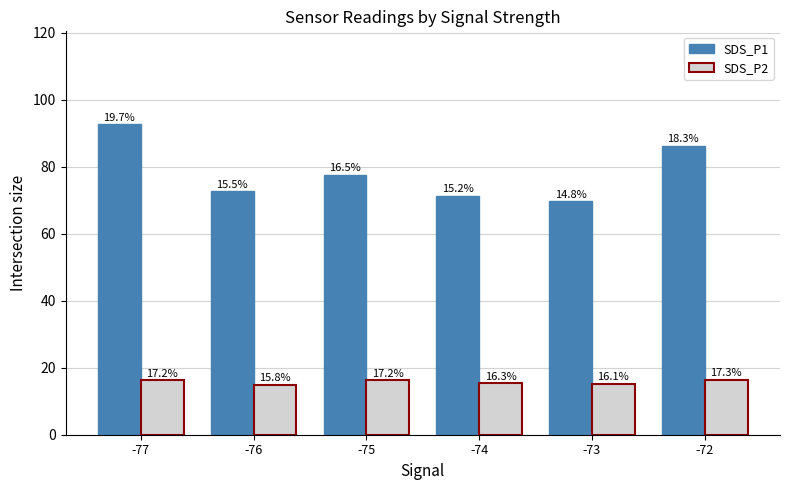

Reading right to left, list all the values displayed in this chart.

SDS_P1: 86.2	69.7	71.4	77.7	72.7	92.7
SDS_P2: 16.3	15.2	15.4	16.3	15.0	16.2